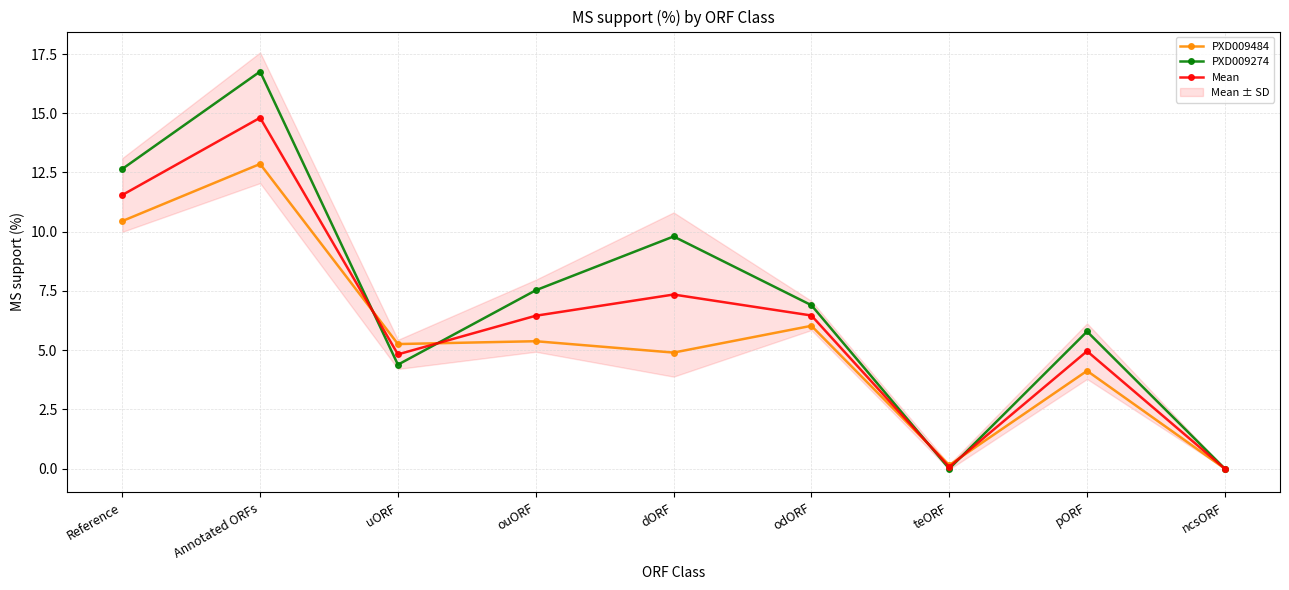

Where do PXD009484 and PXD009274 first cross each other?

Annotated ORFs and uORF